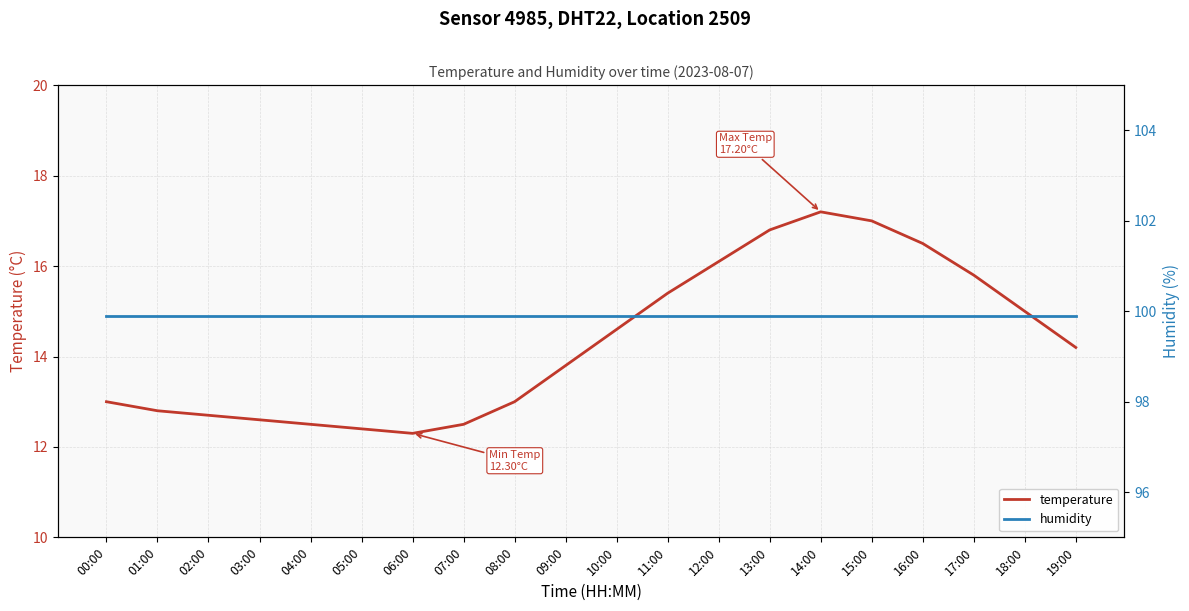

What is the spread (max minus min) of values at 16:00?

83.4